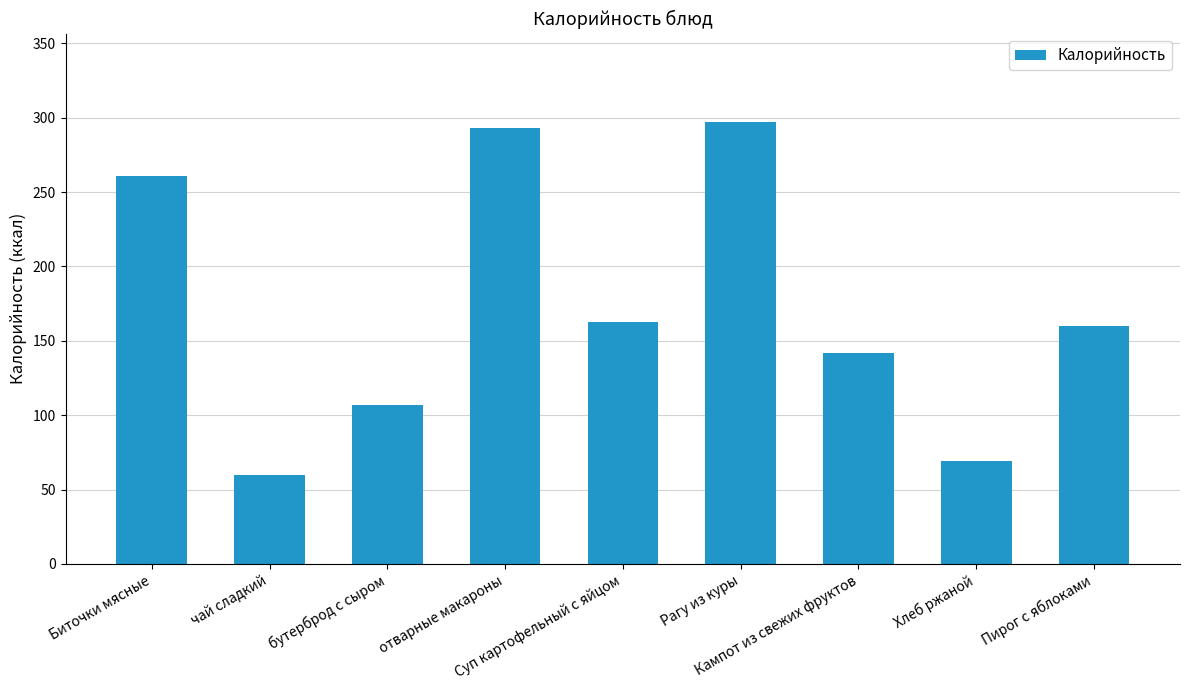

At which category does the chart reach its minimum across all series?

чай сладкий